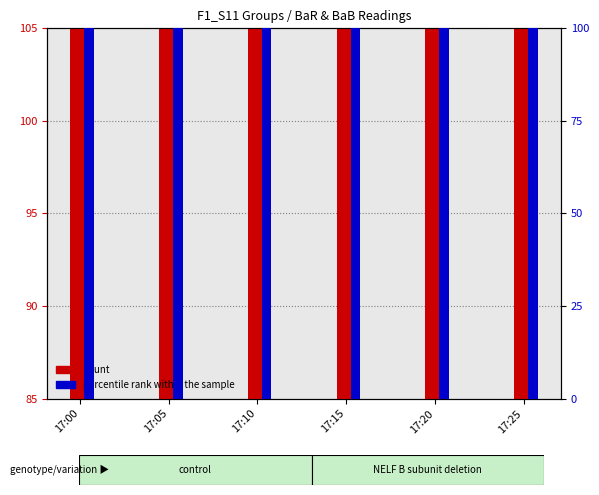

Is the value of BaR_A11 (count) at 17:20 greater than the value of BaB_A11 (percentile rank) at 17:10?

No